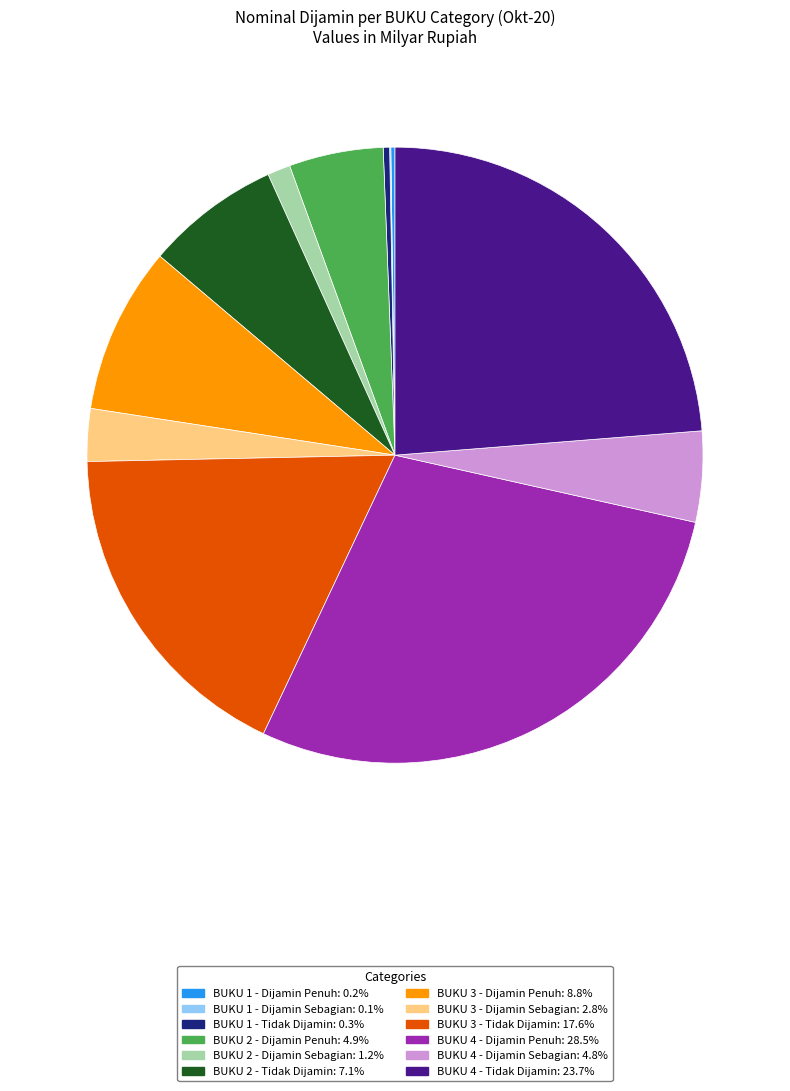

Between BUKU 3 - Tidak Dijamin and BUKU 2 - Dijamin Sebagian, which is larger?

BUKU 3 - Tidak Dijamin